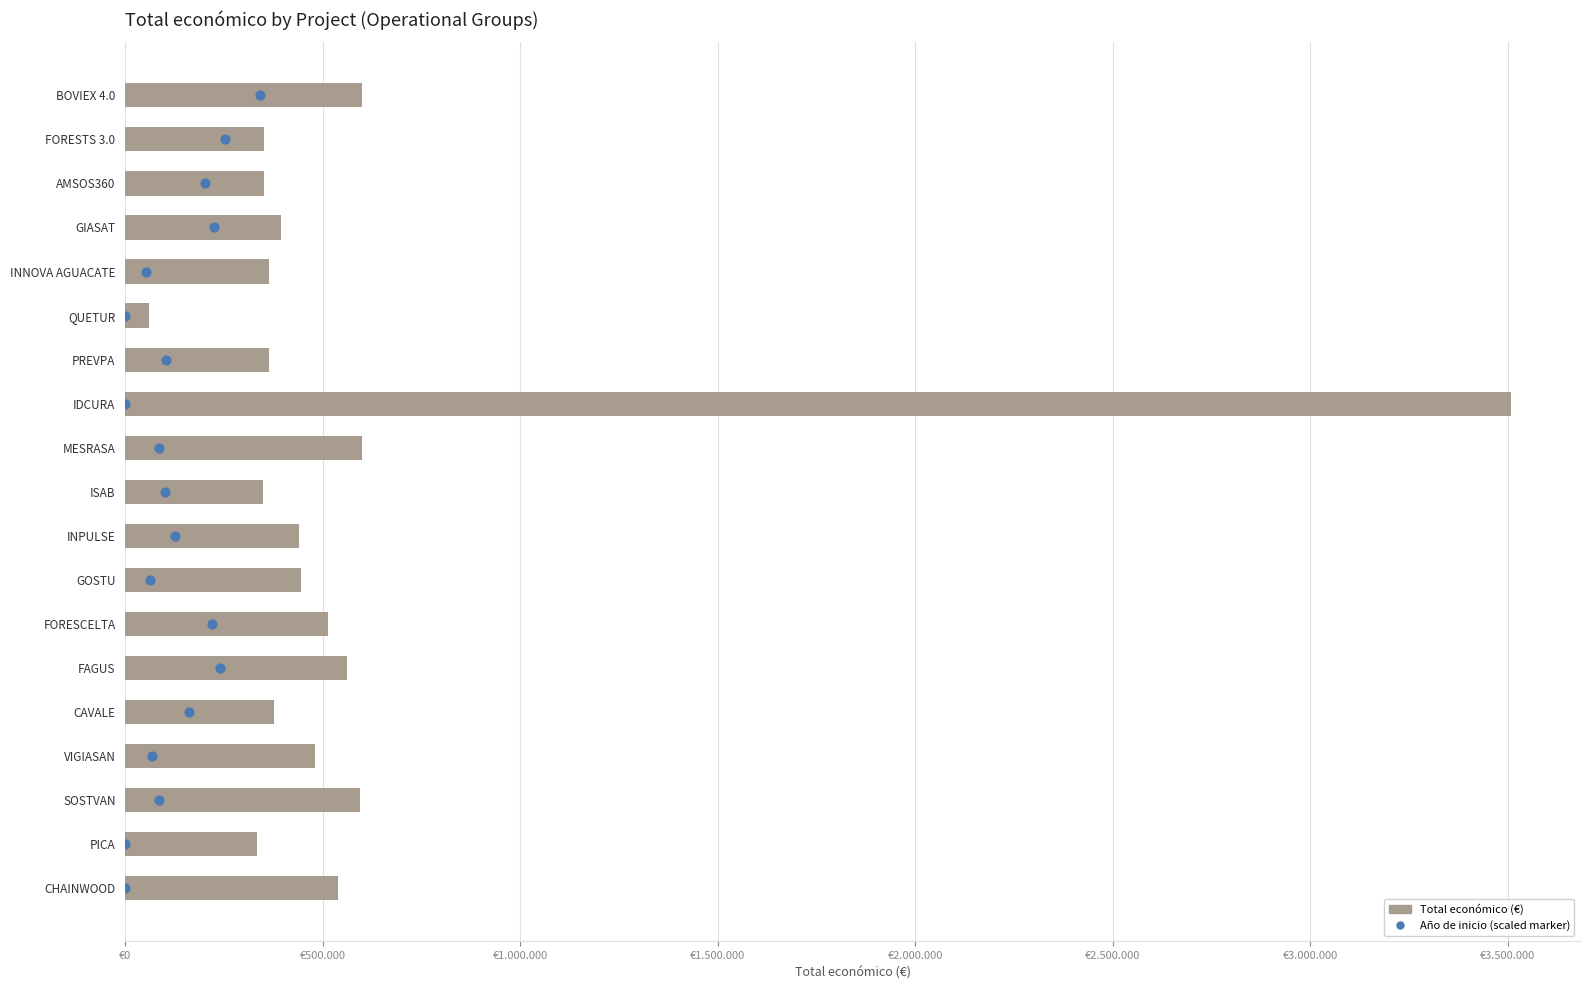

Which series has the widest spread of Y values?

Total económico (baseline)